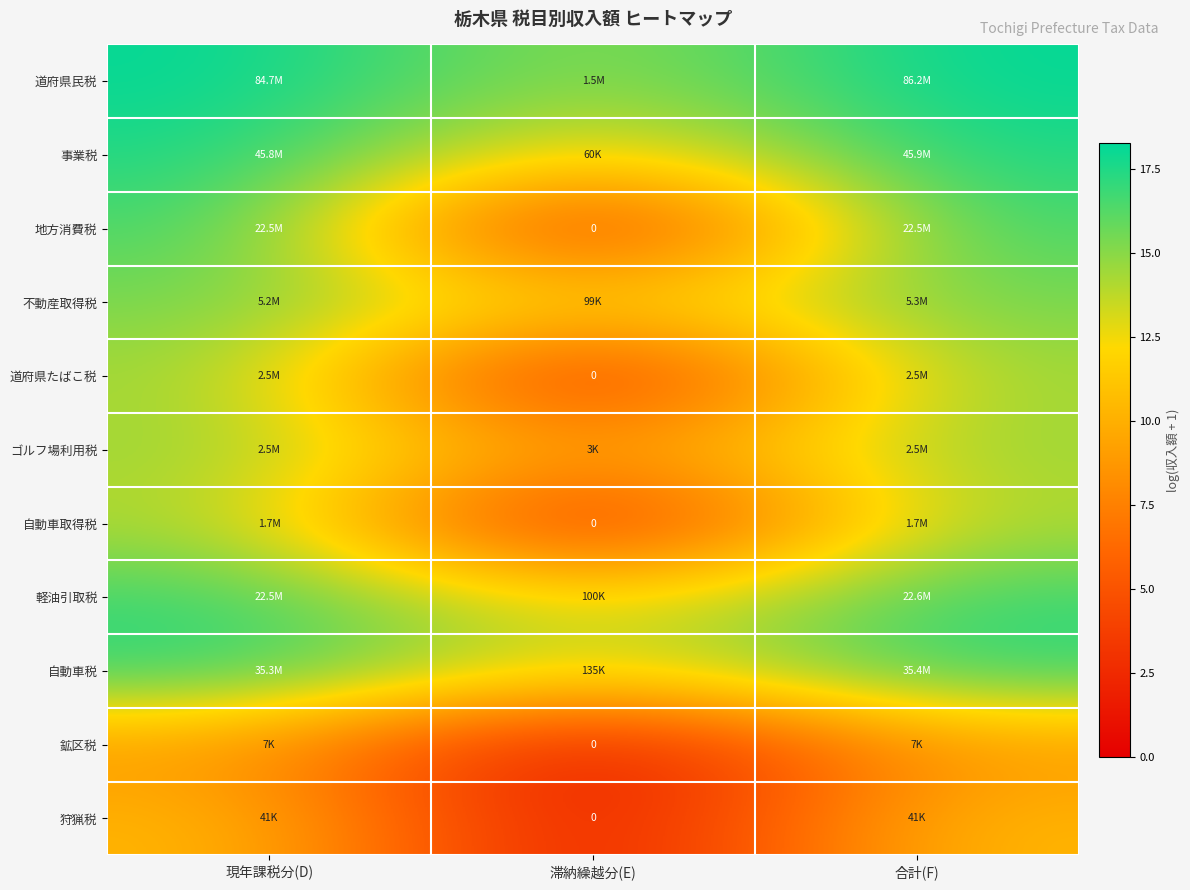

At which label does 狩猟税 reach its minimum?

滞納繰越分(E)